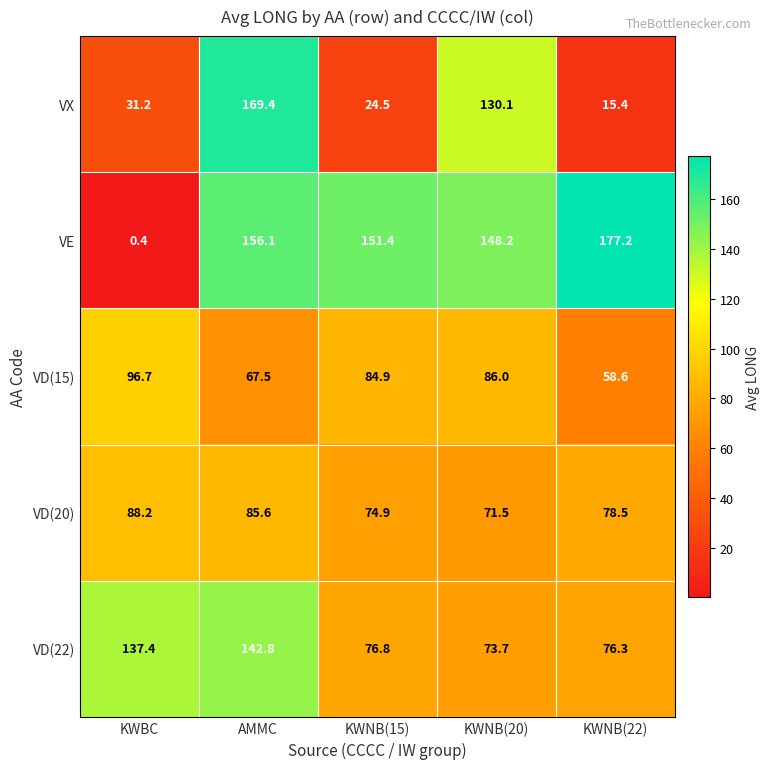

Rank the series at KWNB(22) from highest to lowest value.

VE, VD(20), VD(22), VD(15), VX